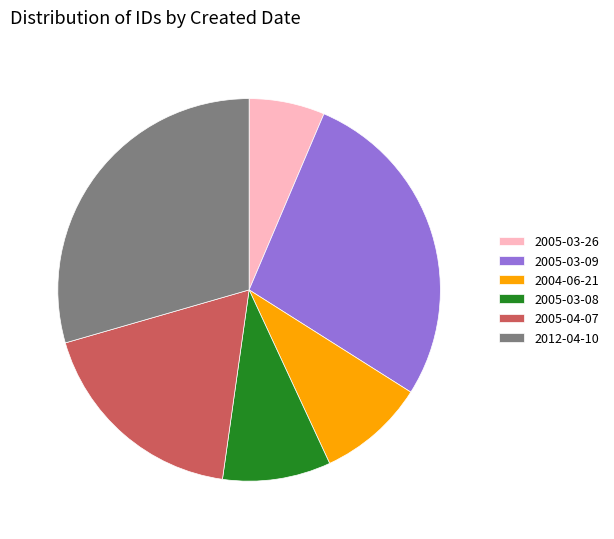

What is the ratio of the value at 2012-04-10 to the value at 2005-03-08?

3.2